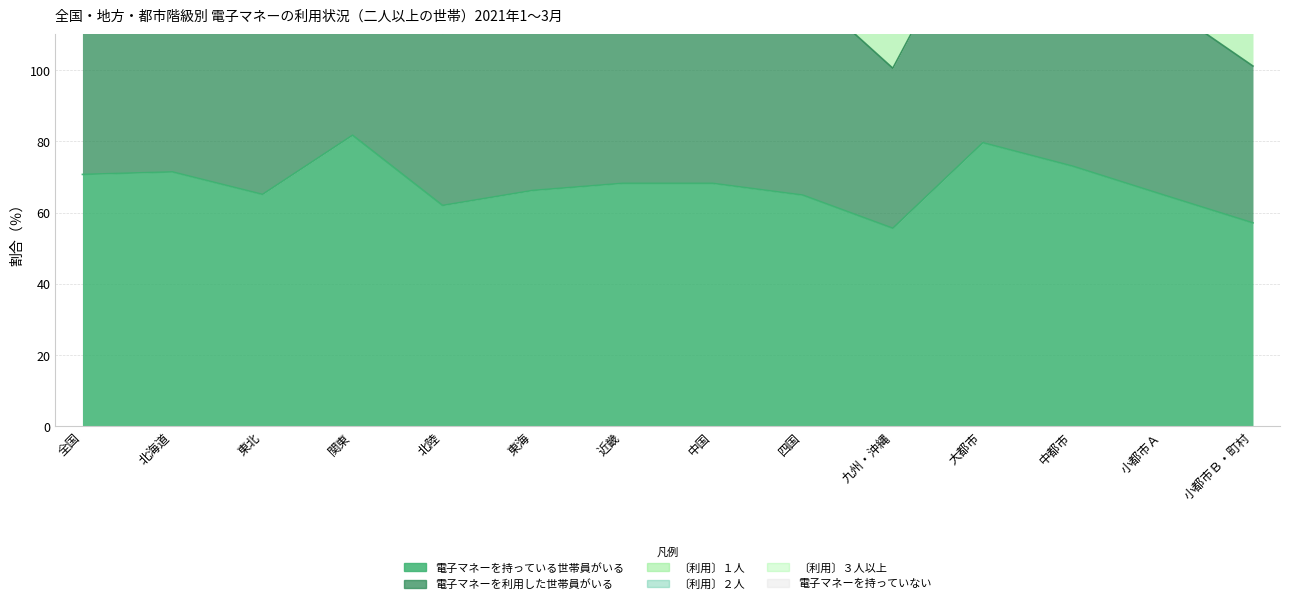

How many data points in 電子マネーを持っていない are less than 191?

7